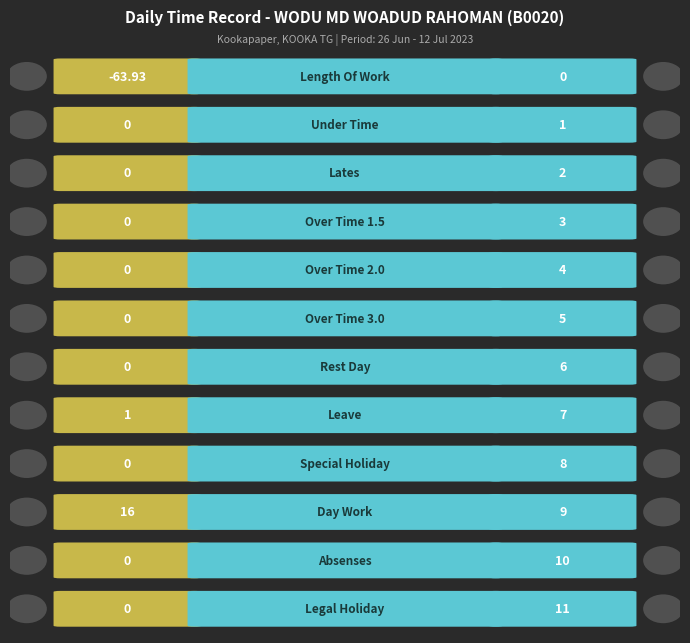

What is the smallest value displayed?

-63.9